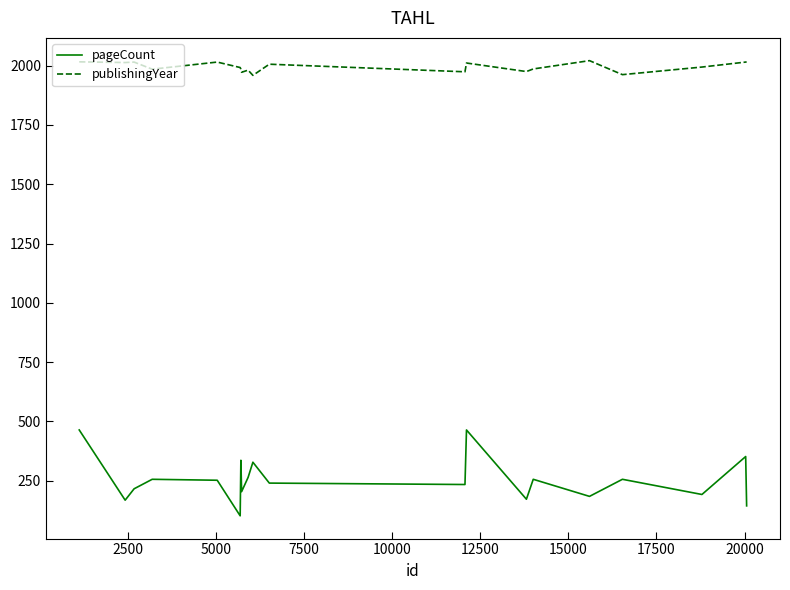

What is the highest value of the publishingYear series?

2021